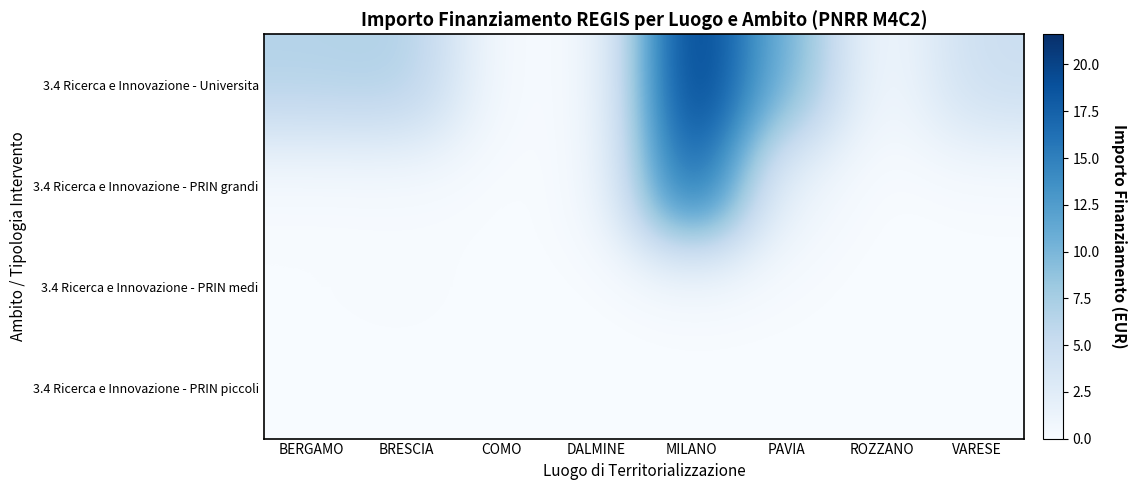

List the series in order of their peak value, highest first.

3.4 Ricerca e Innovazione - Universita, 3.4 Ricerca e Innovazione - PRIN grandi, 3.4 Ricerca e Innovazione - PRIN medi, 3.4 Ricerca e Innovazione - PRIN piccoli